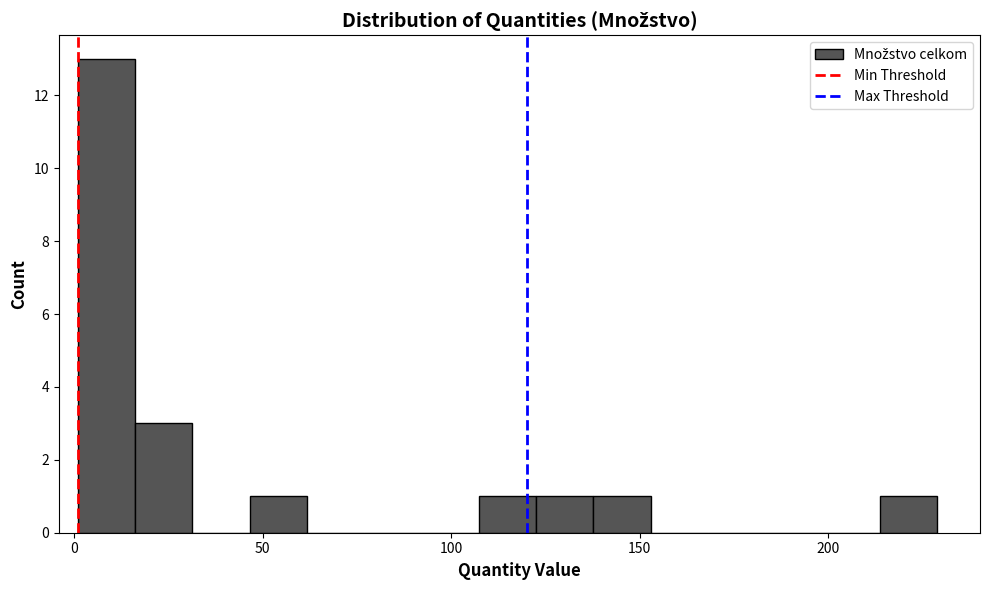

Around what value on the x-axis is the tallest bar? Give the approximate position of its centre, as read against the axis.

10